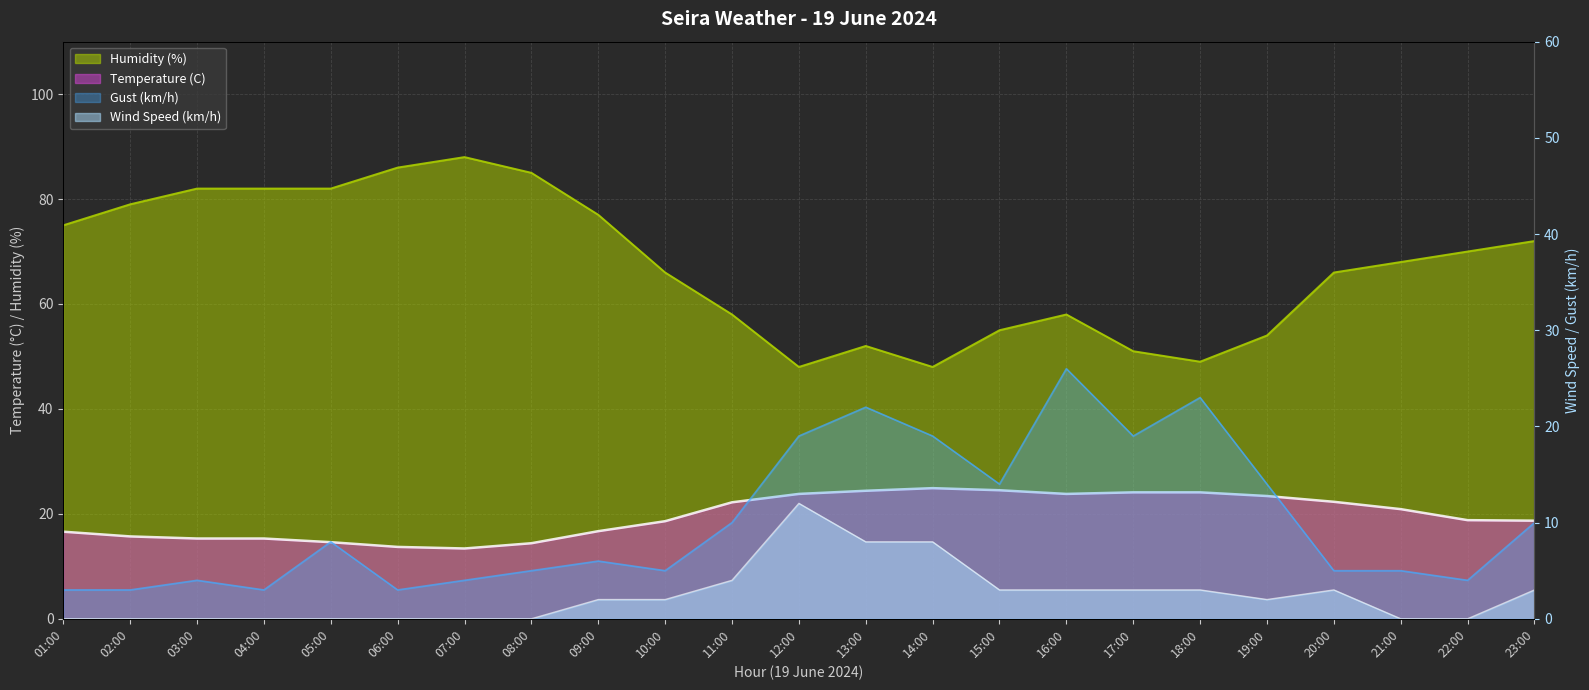

What are all the series names shown in the legend?

Temperature (C), Humidity (%), Wind Speed (km/h), Gust (km/h)